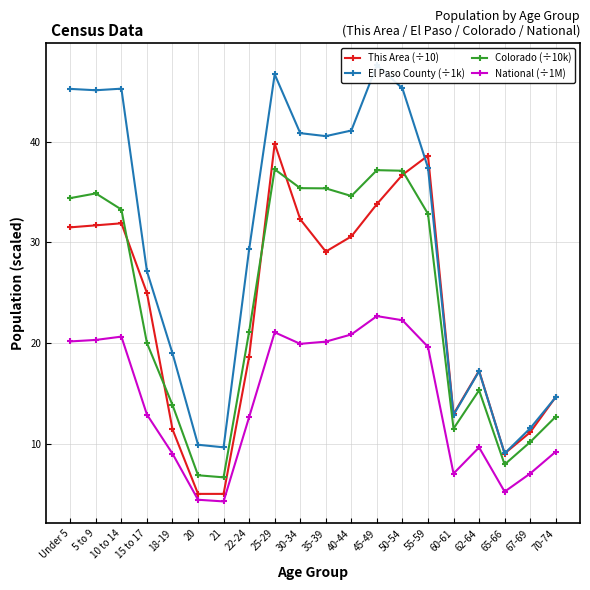

Which label corresponds to the smallest value in the chart?

21